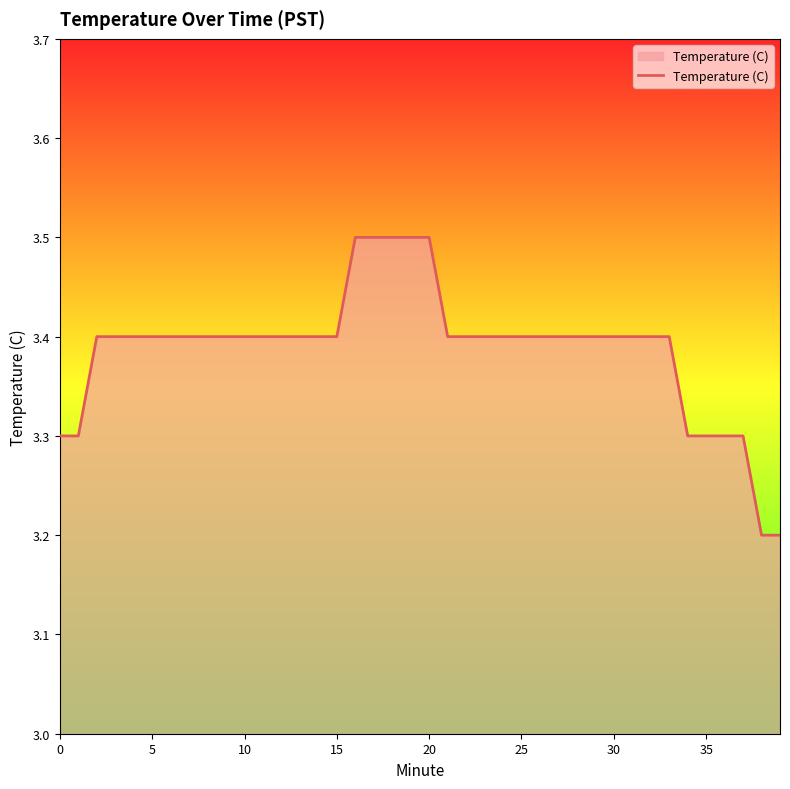

Reading right to left, transcribe all the data shown in this chart.

3.2	3.2	3.3	3.3	3.3	3.3	3.4	3.4	3.4	3.4	3.4	3.4	3.4	3.4	3.4	3.4	3.4	3.4	3.4	3.5	3.5	3.5	3.5	3.5	3.4	3.4	3.4	3.4	3.4	3.4	3.4	3.4	3.4	3.4	3.4	3.4	3.4	3.4	3.3	3.3